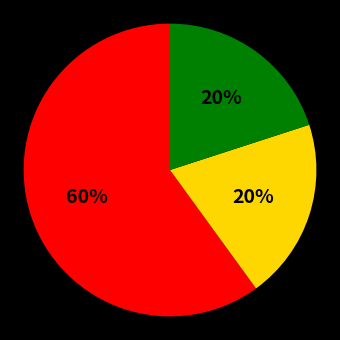

To the nearest percent, what is the average slice percentage?

33%